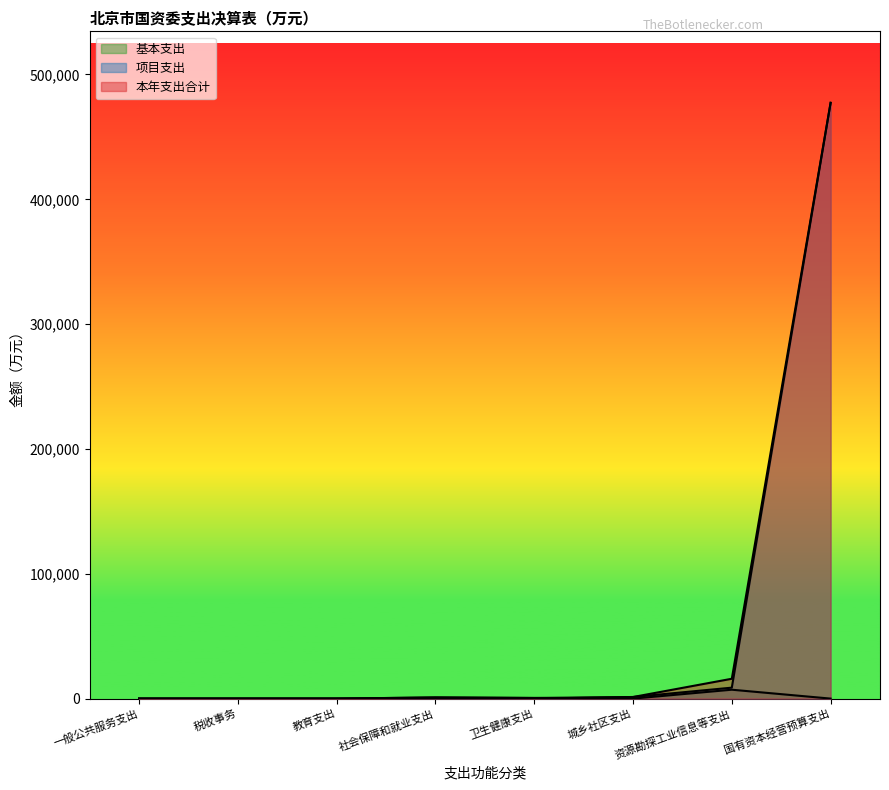

True or false: 本年支出合计 and 项目支出 cross at least once.

False